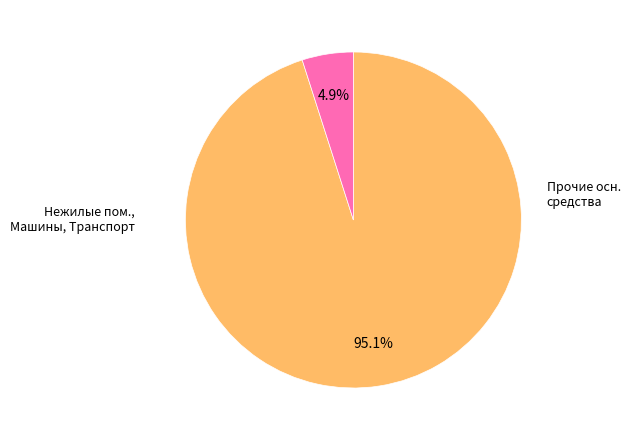

Is there a majority slice in this chart?

Yes